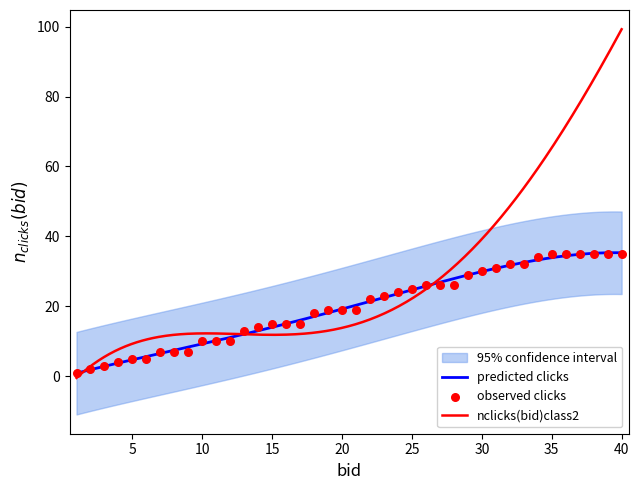

What is the total value across all series at 39?

162